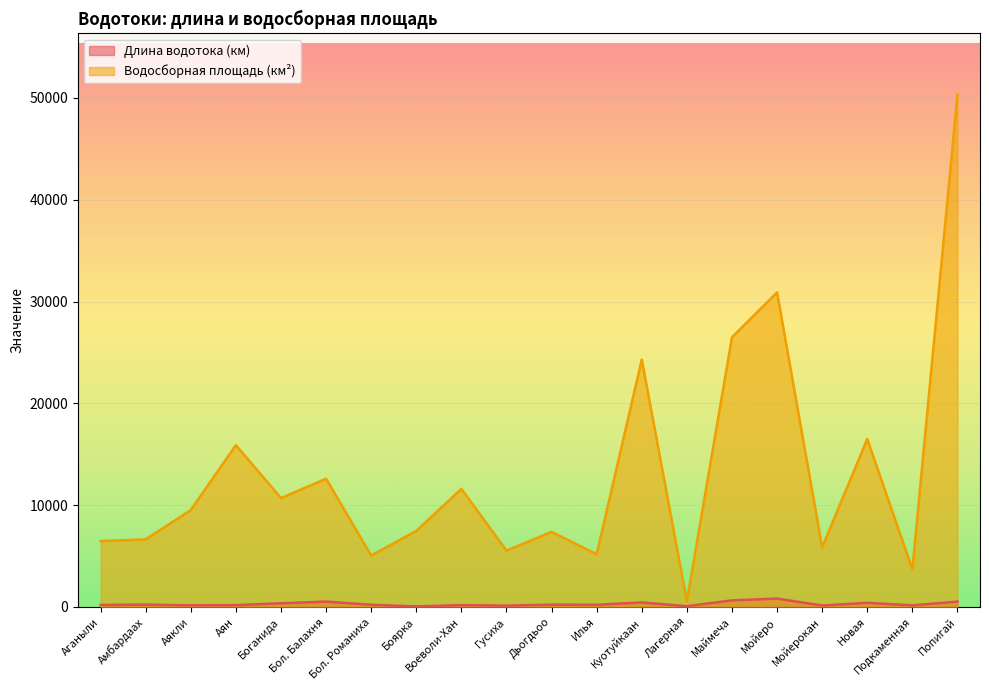

Reading left to right, transcribe all the data shown in this chart.

Длина водотока (км): 202	235	166	181	366	532	218	56	184	135	230	216	447	81	650	825	146	411	163	532
Водосборная площадь (км²): 6480	6640	9520	15900	10700	12600	5060	7470	11600	5540	7380	5180	24300	568	26500	30900	5860	16500	3700	50300